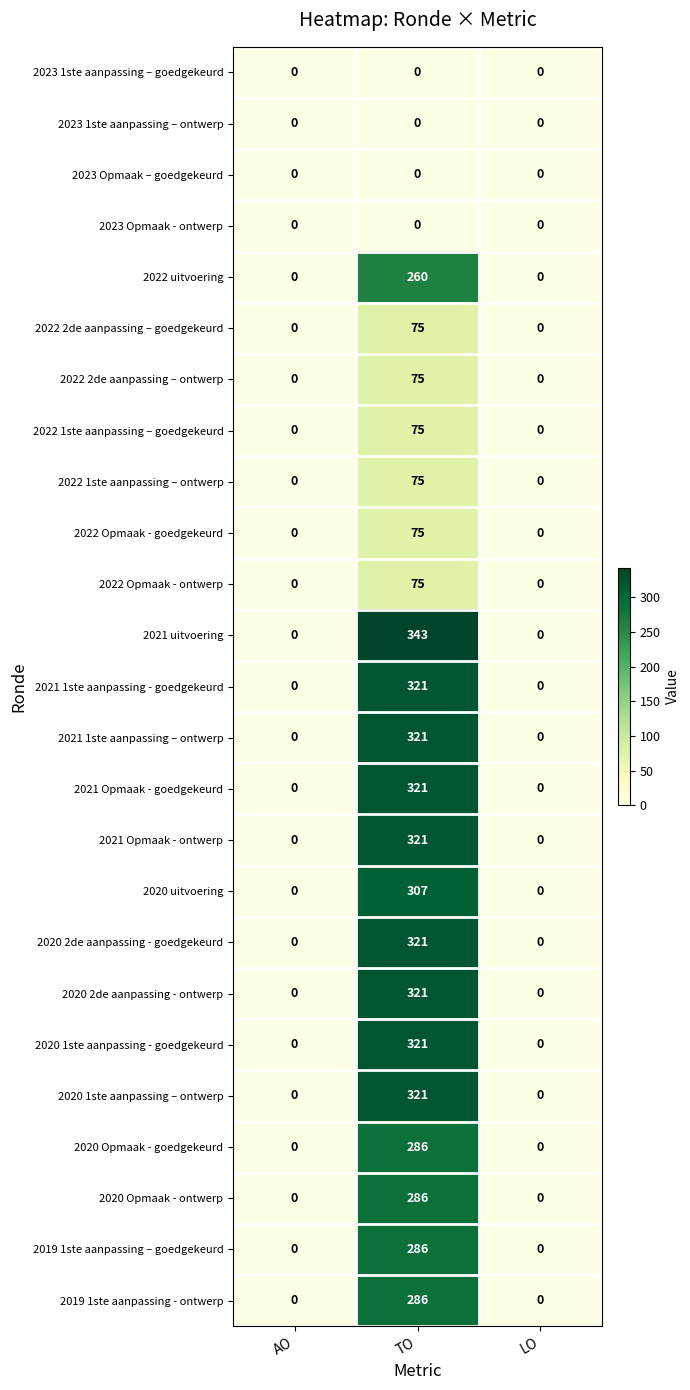

Which series has the largest range (max minus min)?

2021 uitvoering